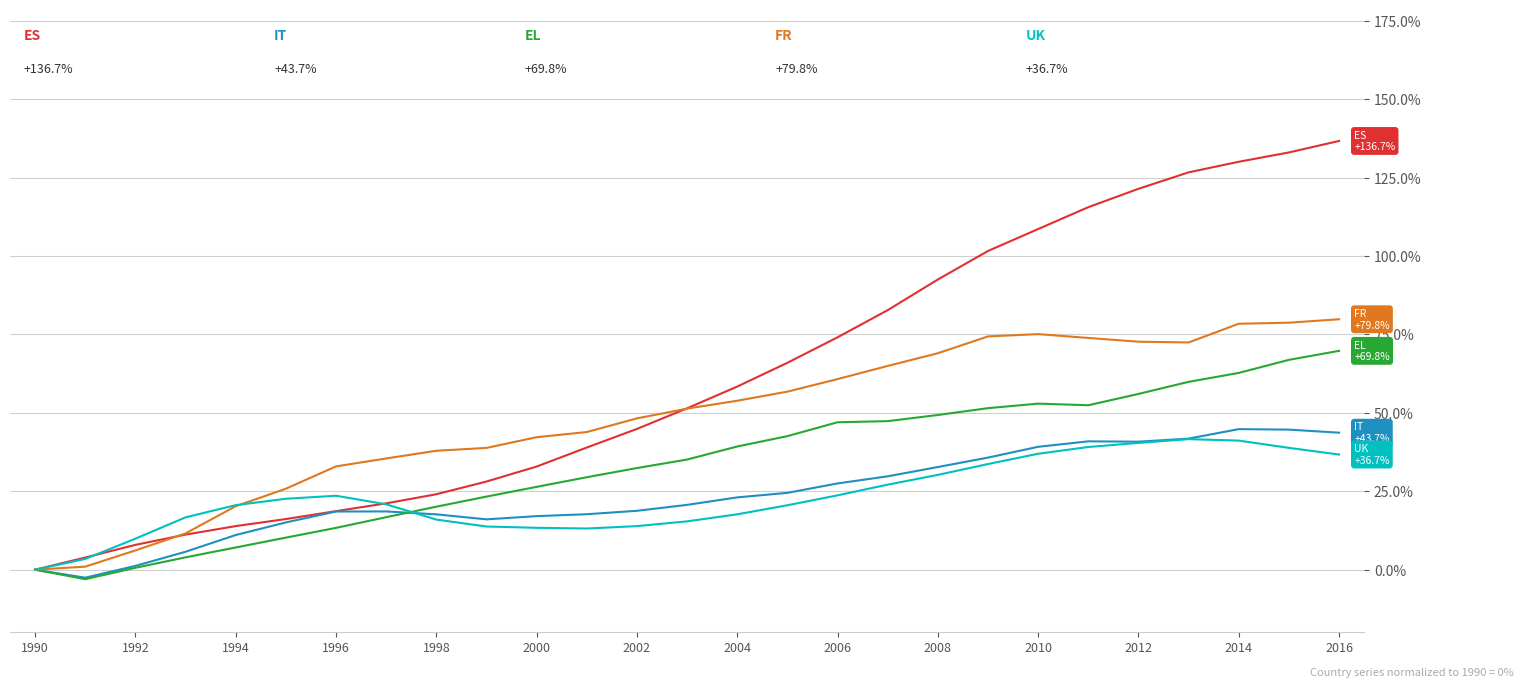

What is the maximum value shown in the chart?

136.7